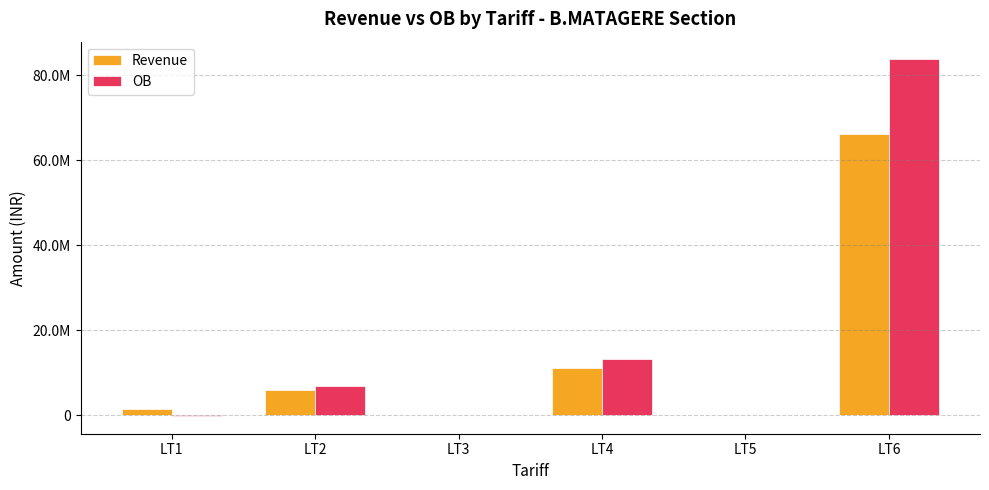

What is the difference between the OB values at LT1 and LT2?

7018490.4